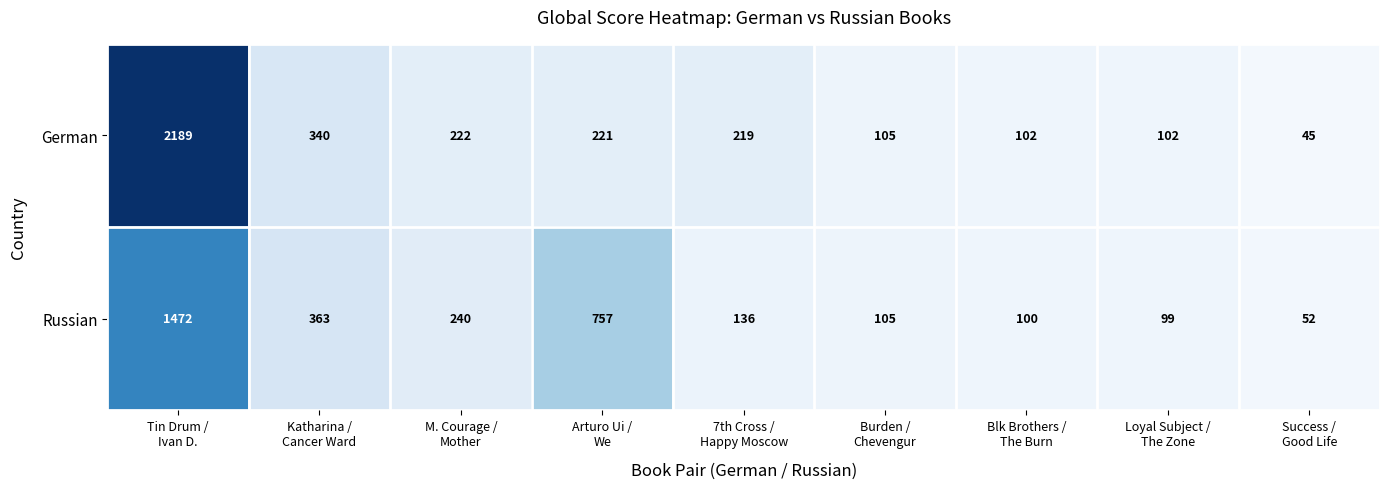

What is the sum of all Russian values?

3324